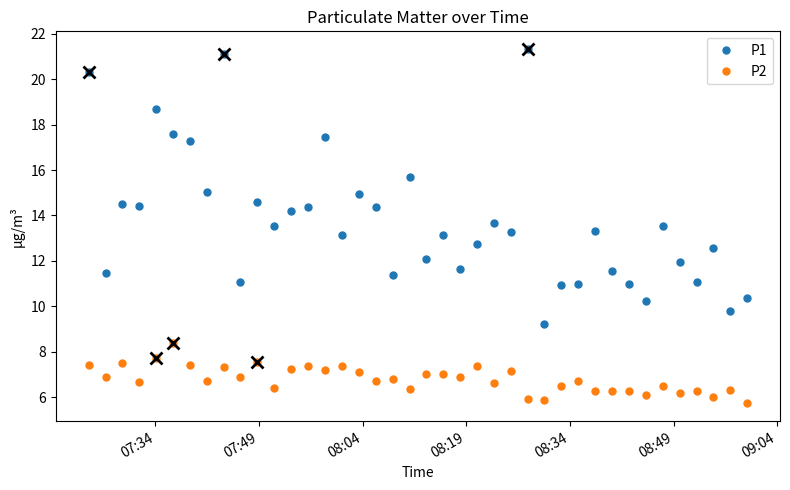

Which series has the widest spread of values?

P1